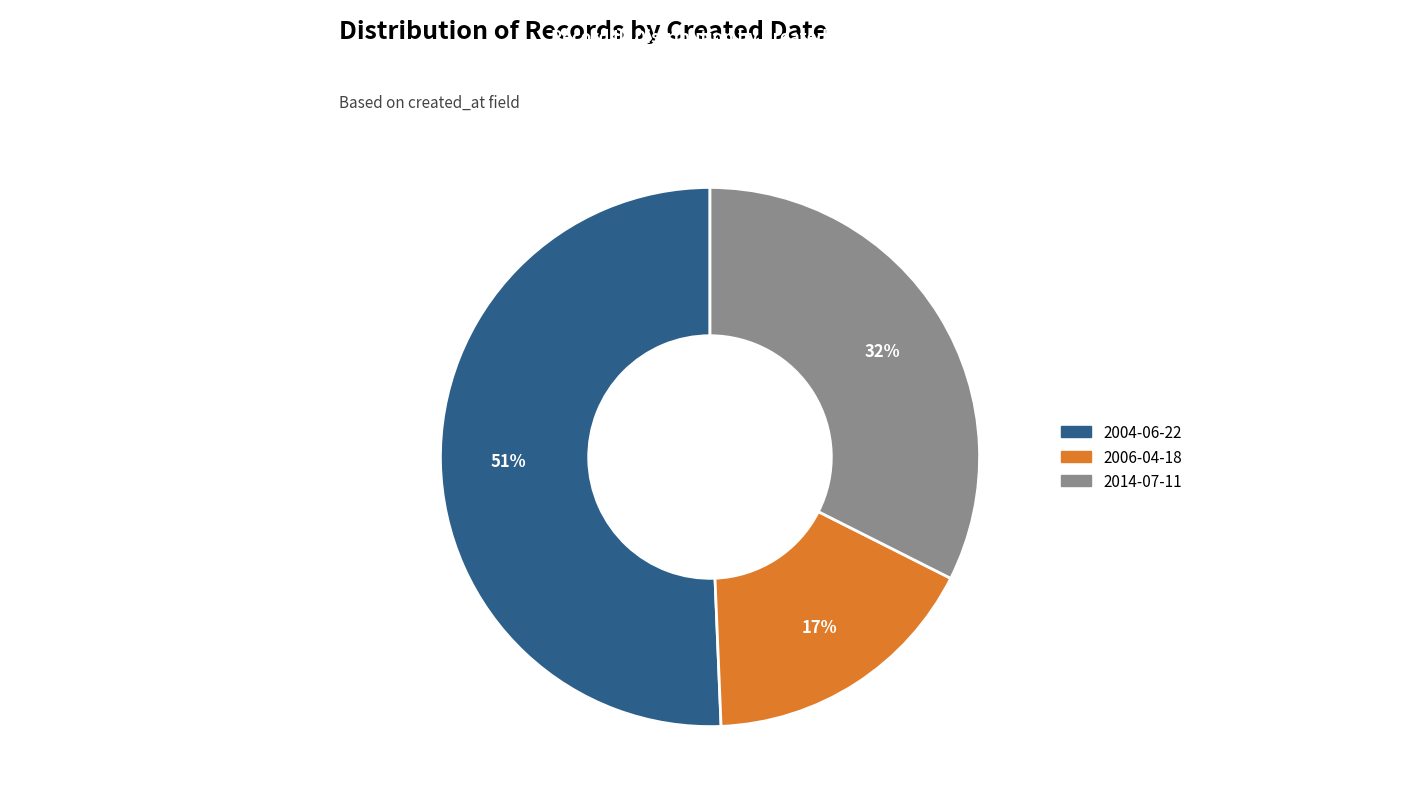

To the nearest percent, what is the difference between the largest and smallest slice percentages?

34%